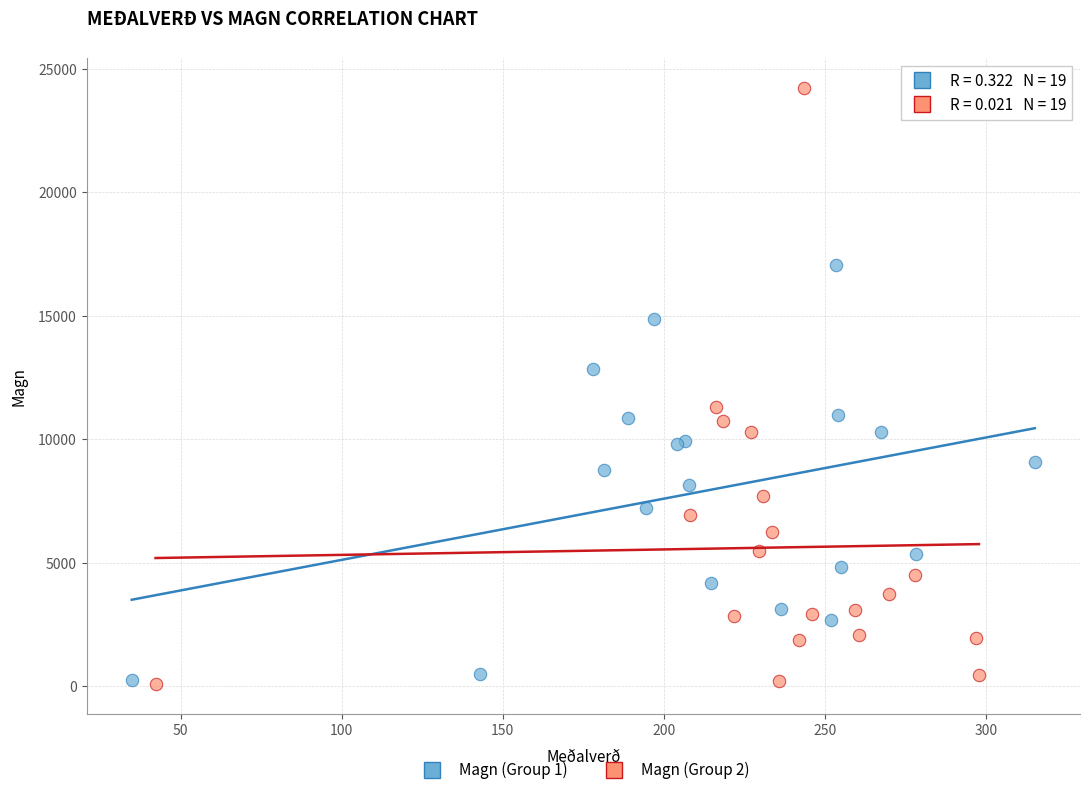

What are all the series names shown in the legend?

Magn (Group 1), Magn (Group 2)